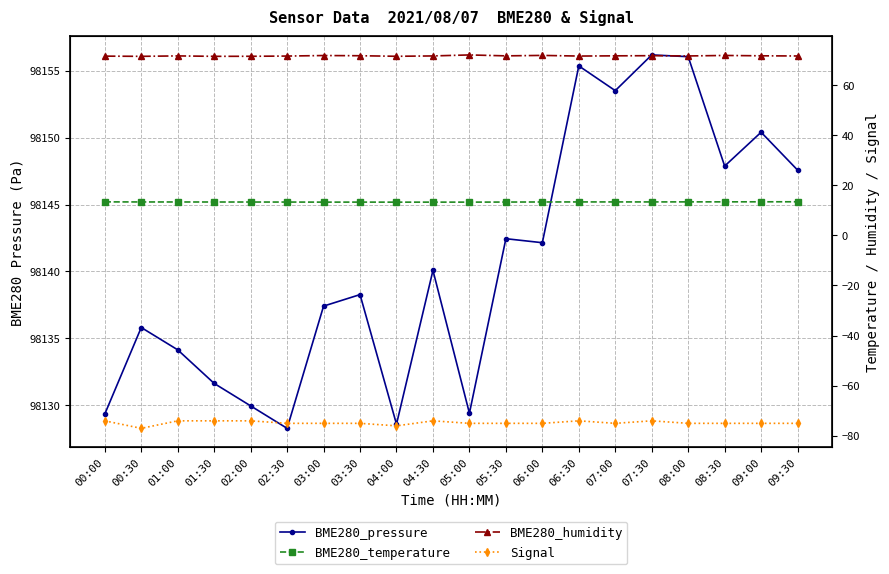

What is the label of the 6th point from the left?

02:30